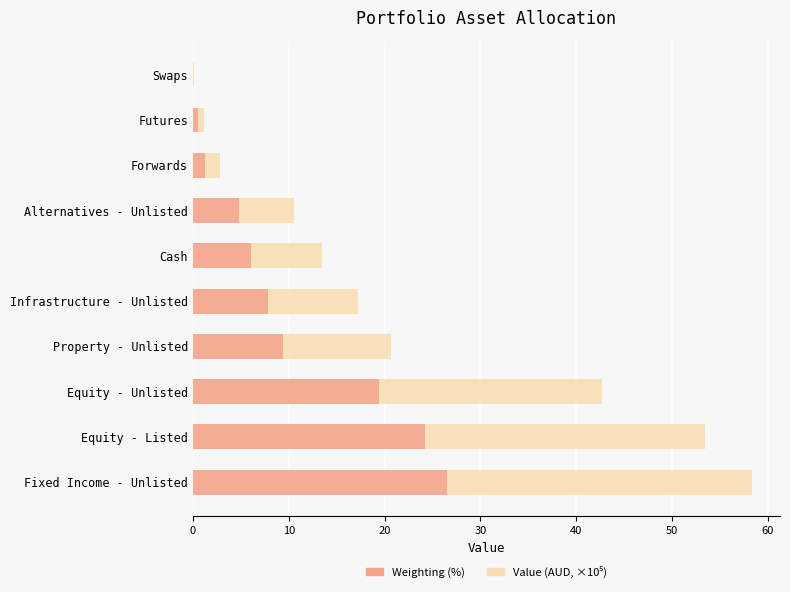

At which category is the sum across all series the highest?

Fixed Income - Unlisted